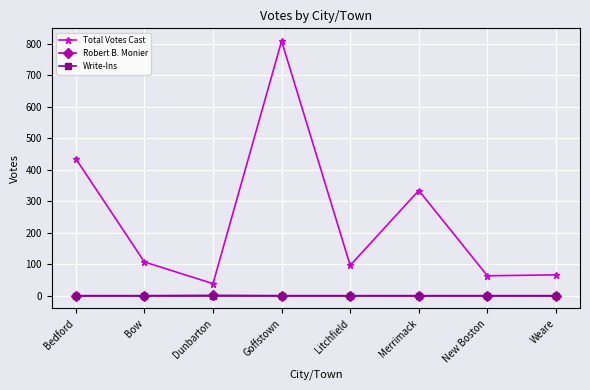

The Robert B. Monier series shows 0 at Bow. True or false?

True